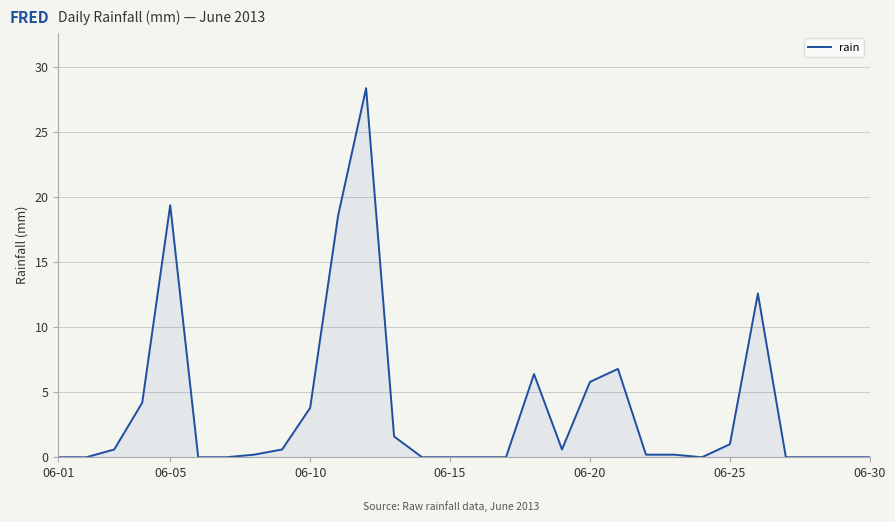

What is the maximum value shown in the chart?

28.4